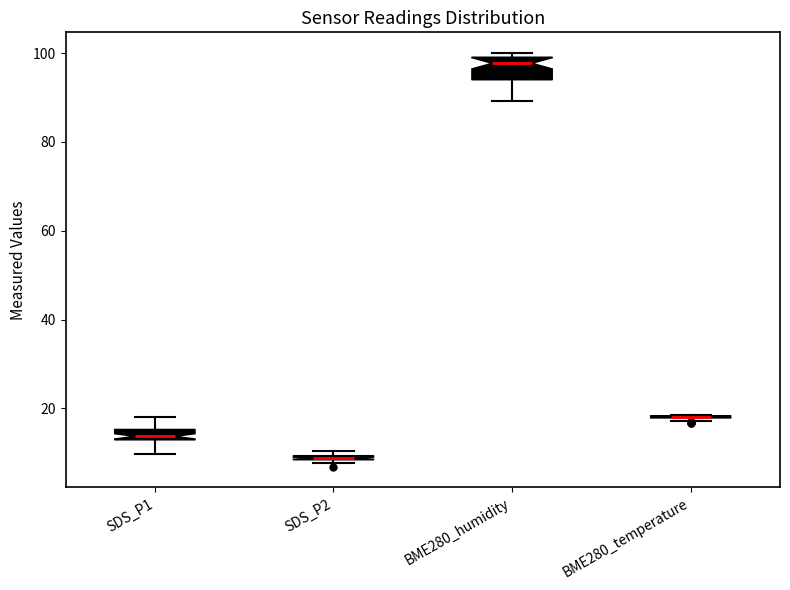

Where is the lower edge of the box for SDS_P2 on the y-axis? The values are not printed on the chart, so give them approximately, as read against the axis.

8